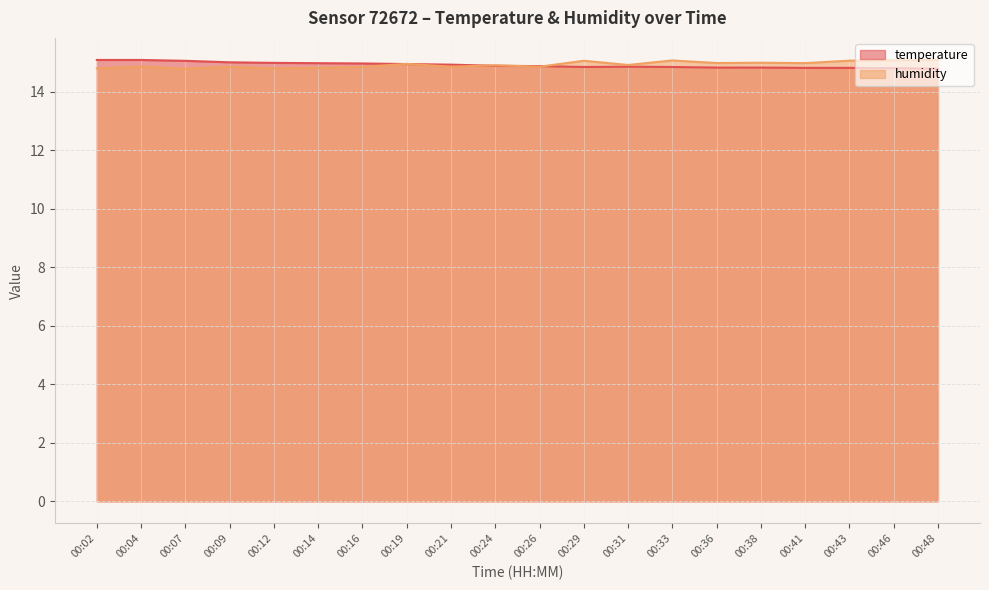

How many data points does each series have?

20